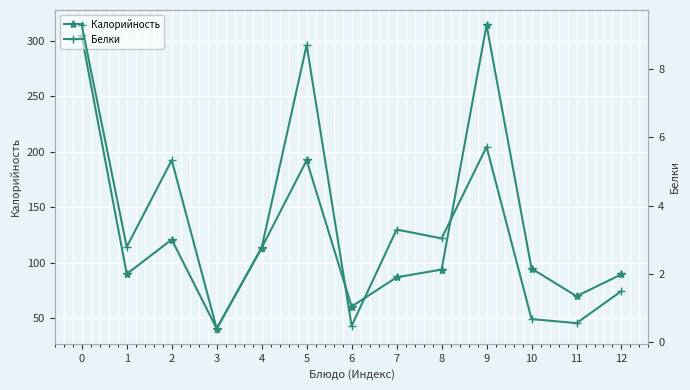

Where is the first local maximum for Калорийность?

2